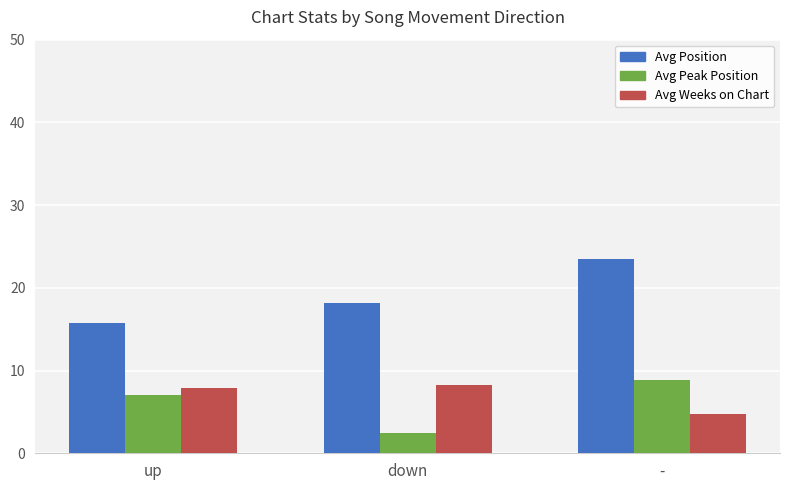

At how many categories does at least one series exceed 20?

1